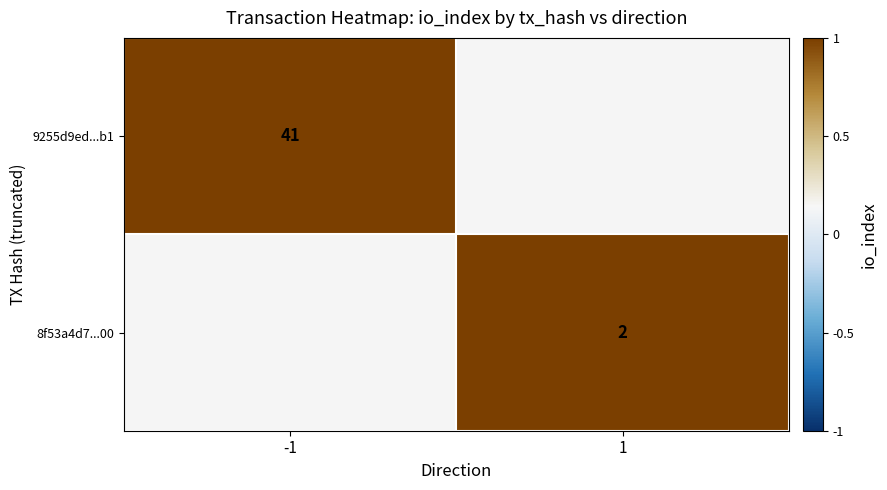

Count the number of categories in the chart.

2